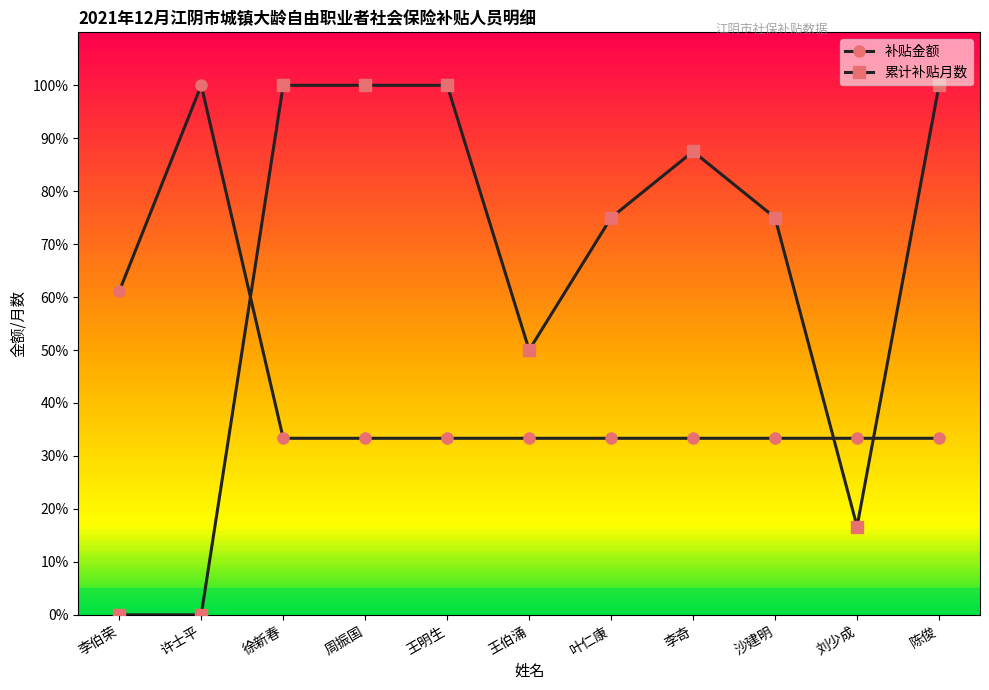

What is the average value of the 补贴金额 series?

41.9